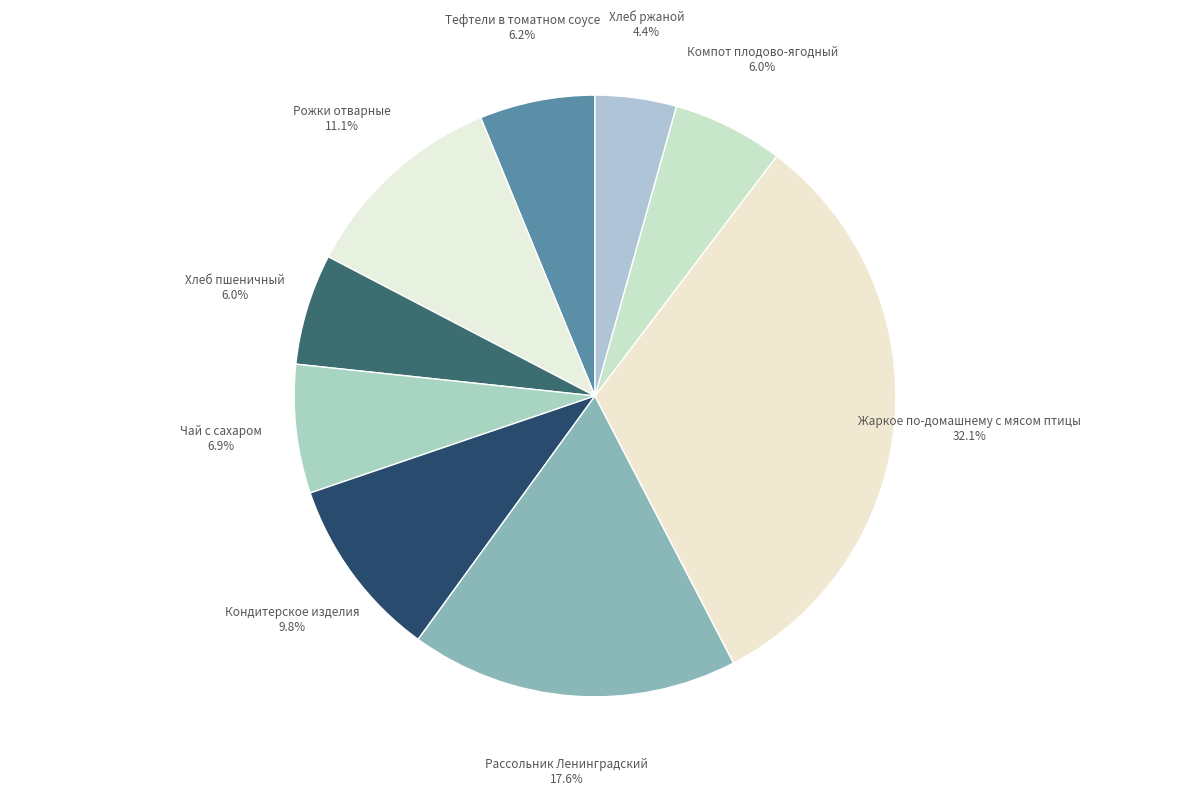

Is Кондитерское изделия the majority of the pie?

No